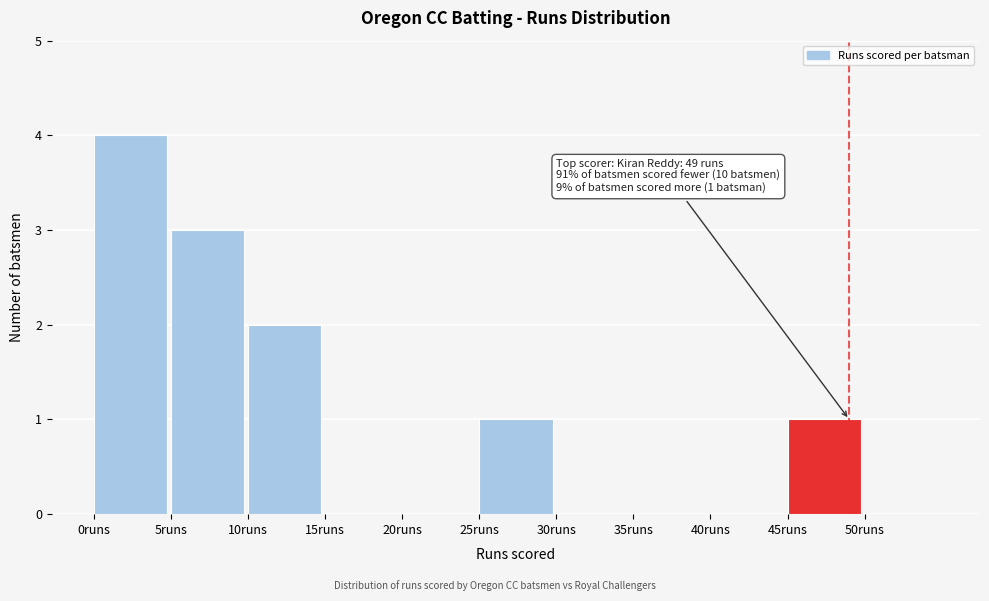

Over which range of the x-axis is the bar tallest?

0 to 5